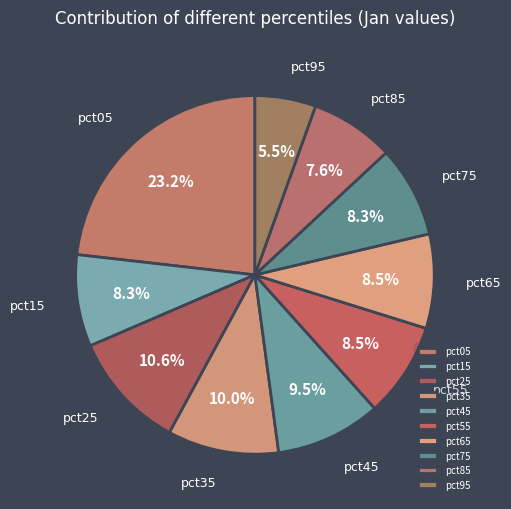

What percentage is NOT represented by pct25?

89.4%